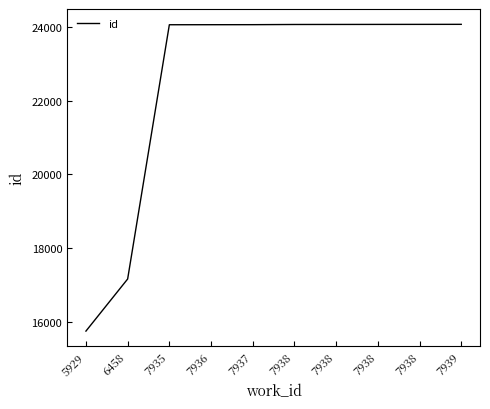

What value does the data have at 7935, to the nearest 100?

24100